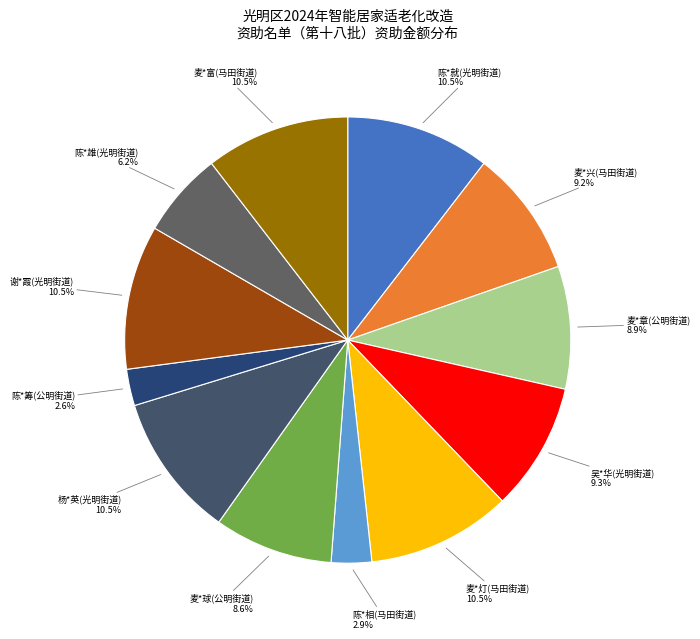

Combined, what portion of the pie is 陈*就(光明街道) and 陈*相(马田街道)?

13.4%